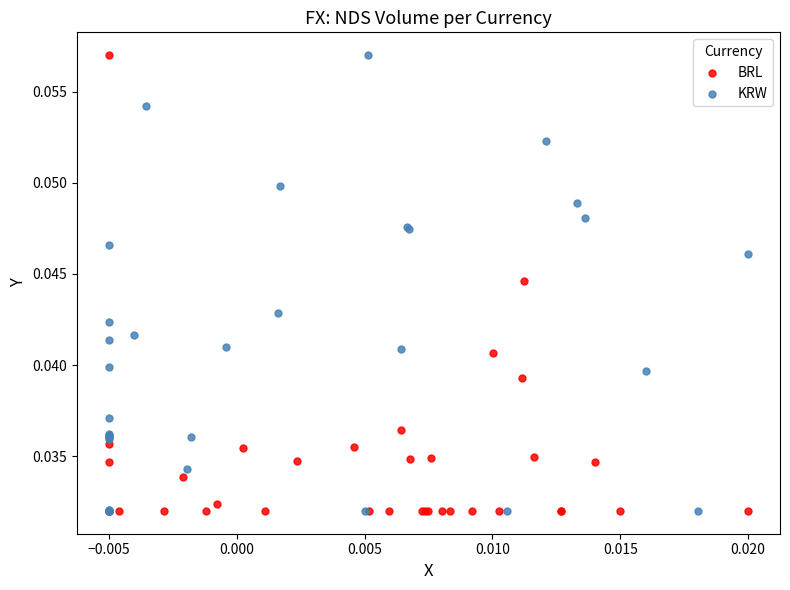

What are all the series names shown in the legend?

BRL, KRW